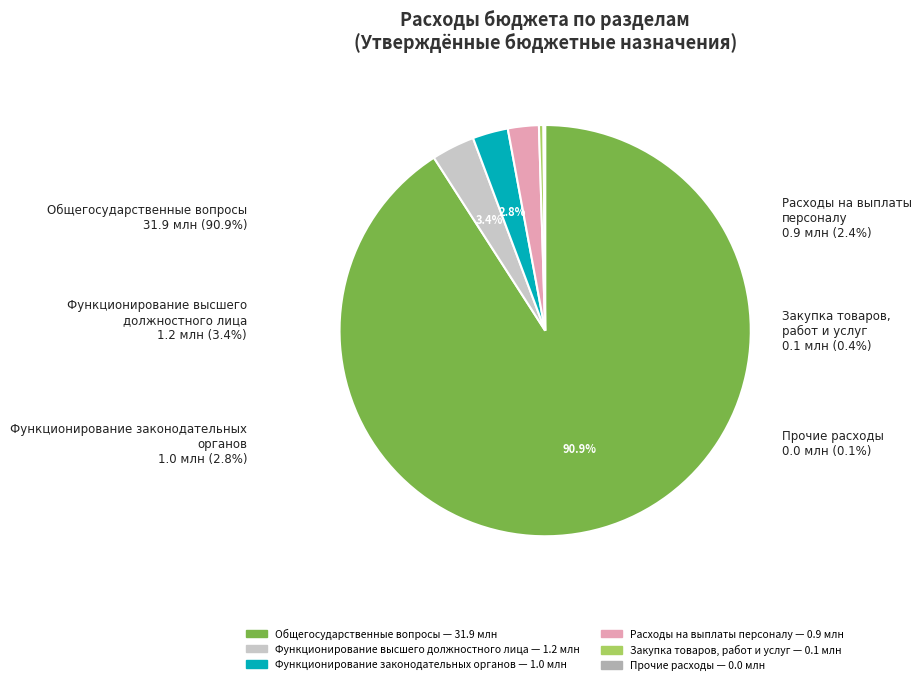

Does Закупка товаров, работ и услуг represent more than half of the total?

No